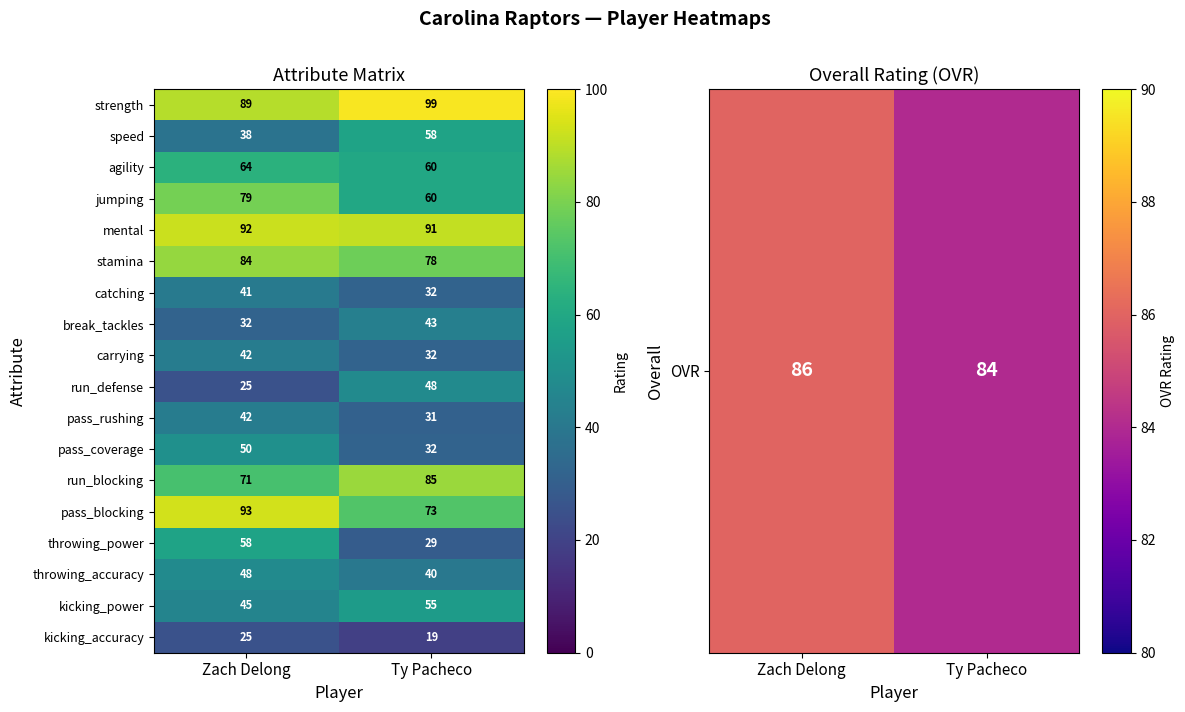

True or false: speed has a value of 55 at Zach Delong.

False